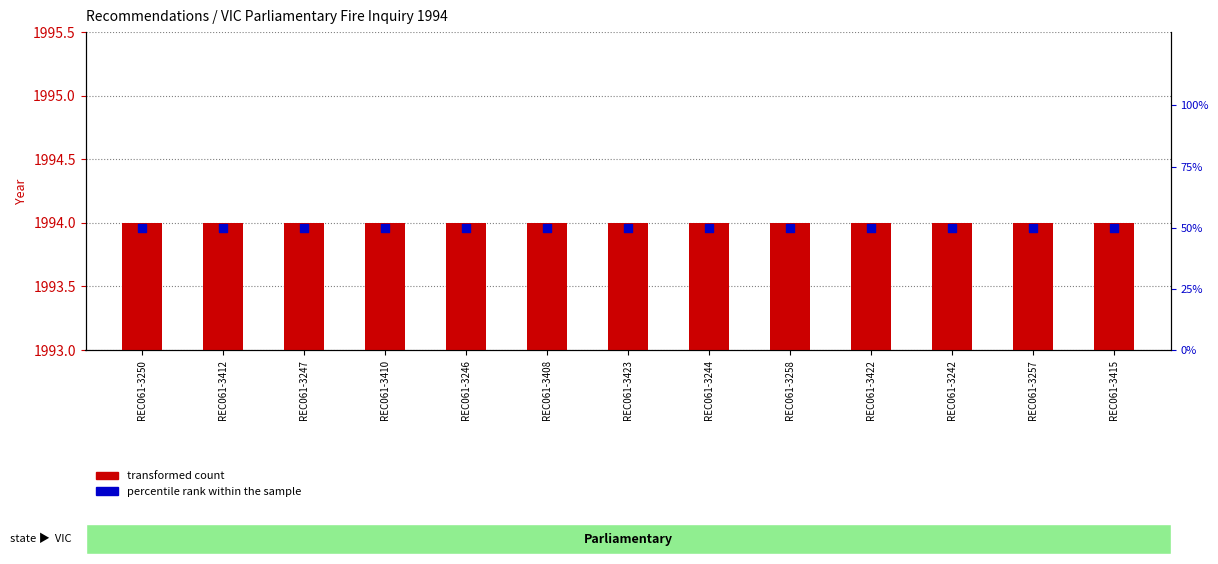

Which series has the largest total across all categories?

transformed count